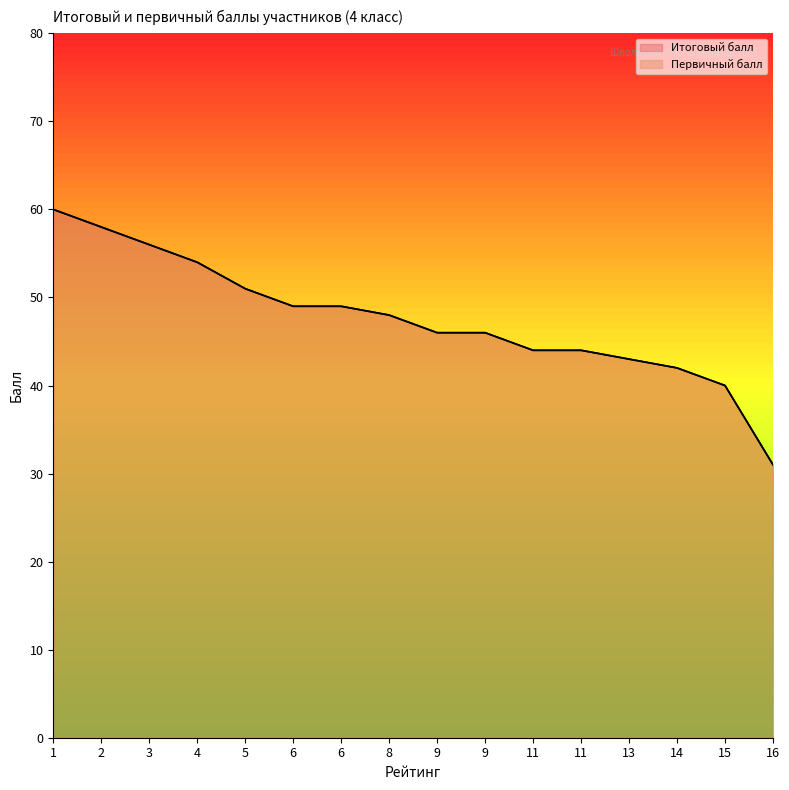

How many lines are shown in the chart?

2